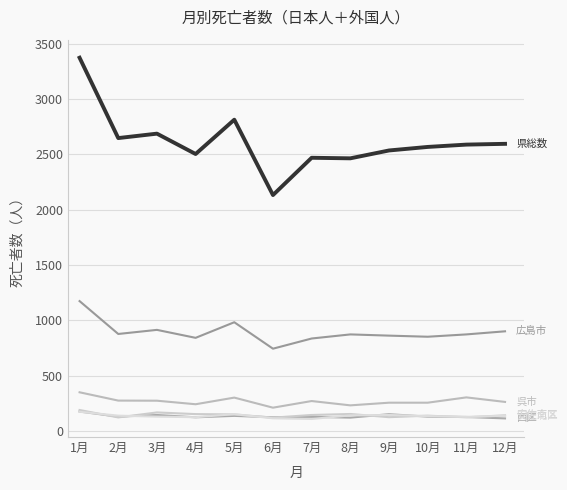

Is this an area chart (filled region under the line)?

No